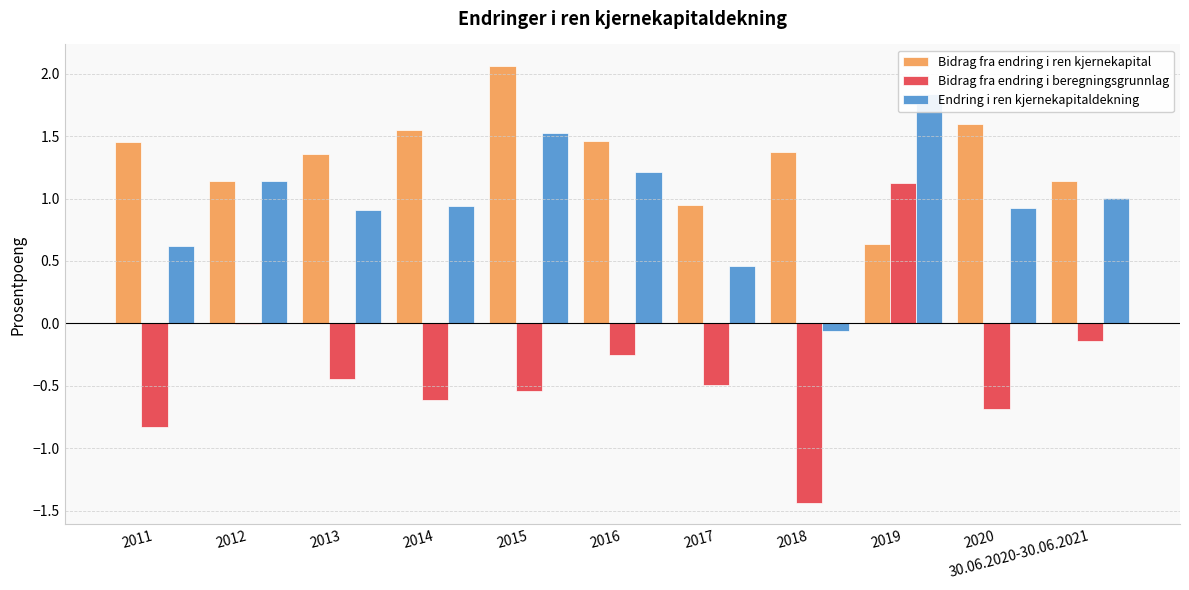

Reading left to right, list all the values displayed in this chart.

Bidrag fra endring i ren kjernekapital: 2011=1.5	2012=1.1	2013=1.4	2014=1.5	2015=2.1	2016=1.5	2017=1.0	2018=1.4	2019=0.6	2020=1.6	30.06.2020-30.06.2021=1.1
Bidrag fra endring i beregningsgrunnlag: 2011=-0.8	2012=-0.0	2013=-0.4	2014=-0.6	2015=-0.5	2016=-0.3	2017=-0.5	2018=-1.4	2019=1.1	2020=-0.7	30.06.2020-30.06.2021=-0.1
Endring i ren kjernekapitaldekning: 2011=0.6	2012=1.1	2013=0.9	2014=0.9	2015=1.5	2016=1.2	2017=0.5	2018=-0.1	2019=1.8	2020=0.9	30.06.2020-30.06.2021=1.0